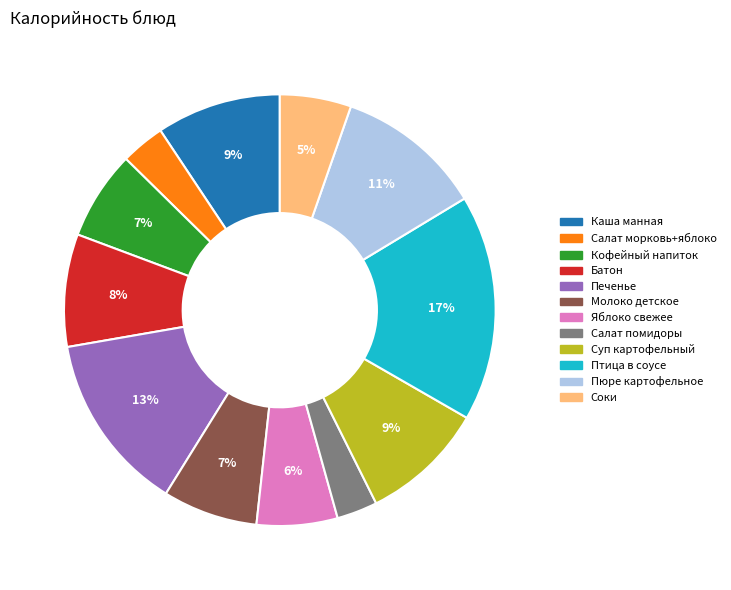

Is there any slice that represents more than half of the pie?

No